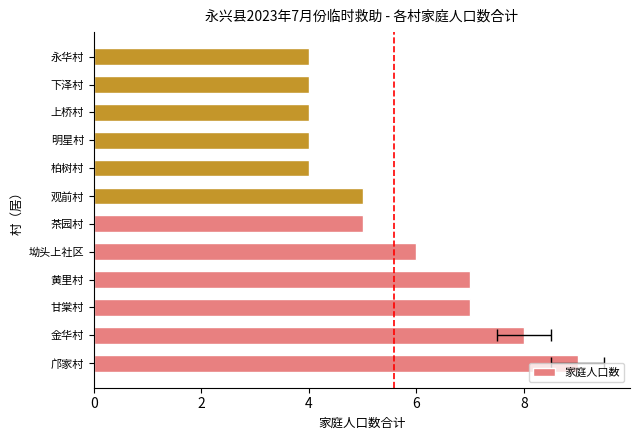

What is the greatest value displayed?

9